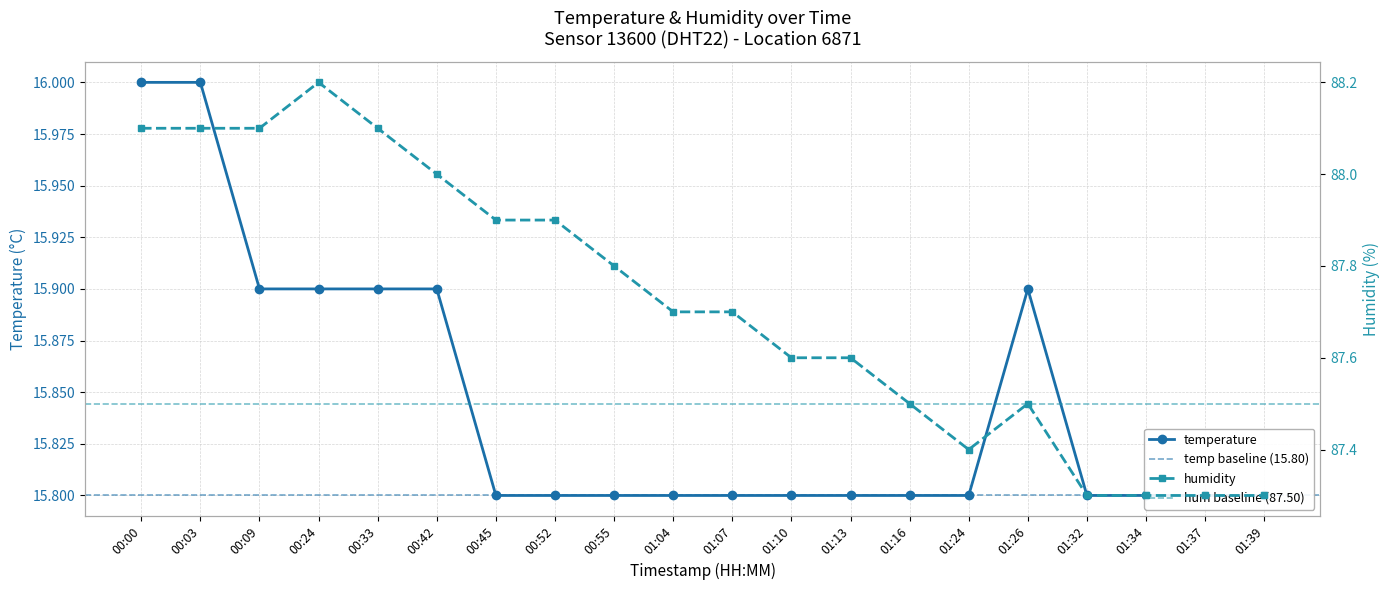

Which series changed the most between 00:33 and 00:42?

humidity